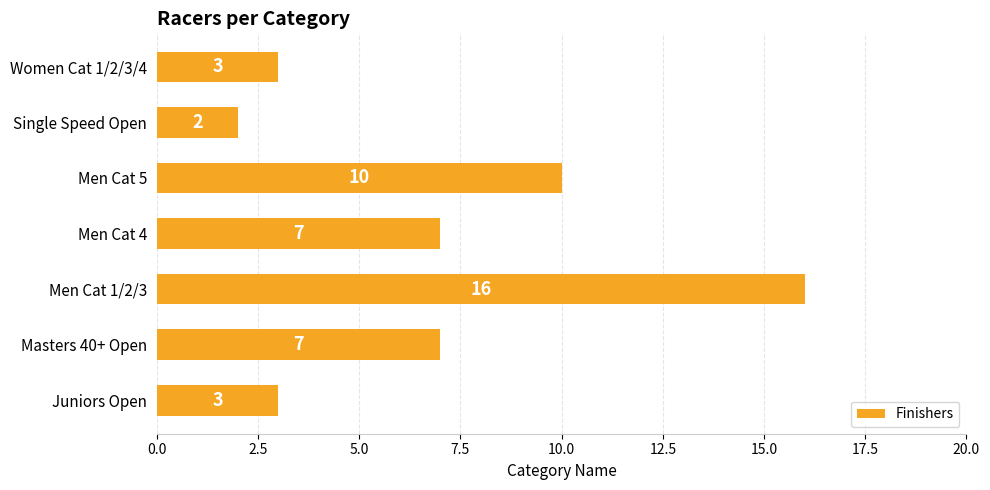

What is the change in value from Men Cat 1/2/3 to Men Cat 5?

-6